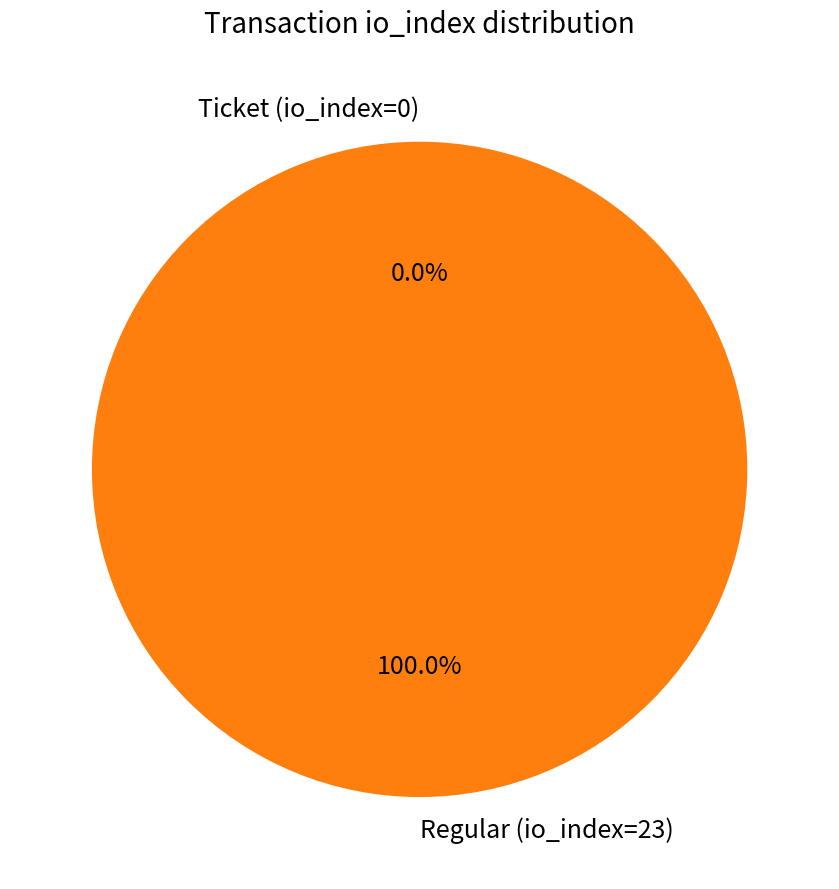

Which category accounts for the majority?

Regular (io_index=23)